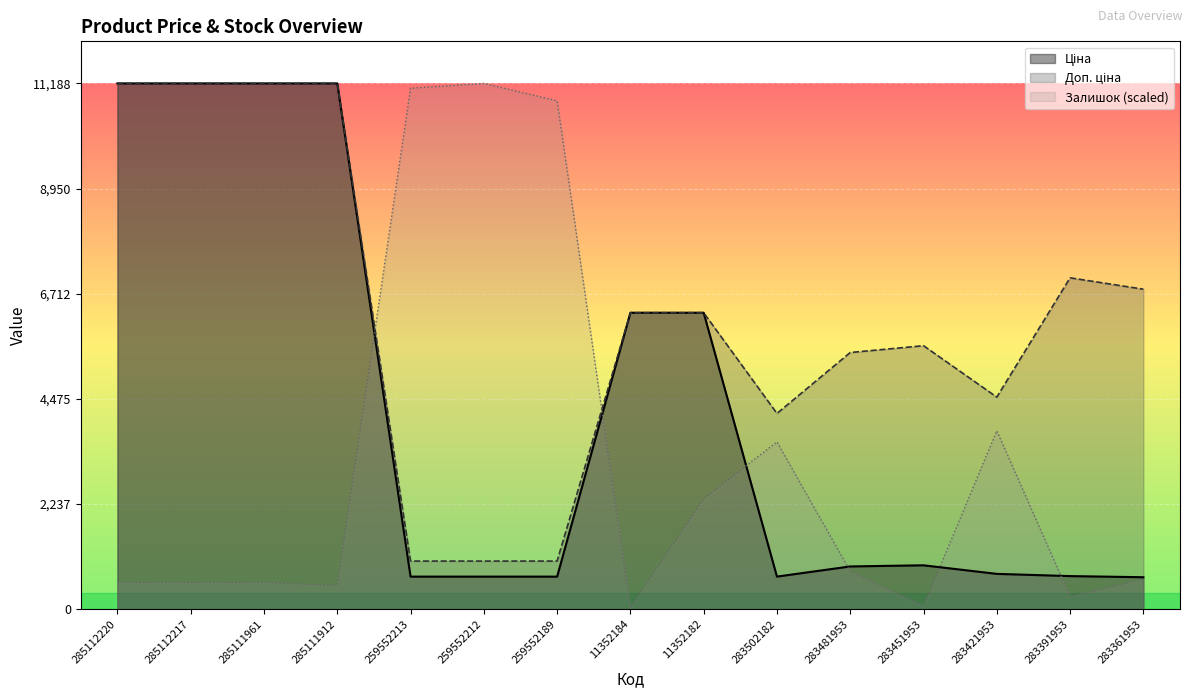

What is the sum of the Ціна values at 285111912 and 283451953?

12122.7